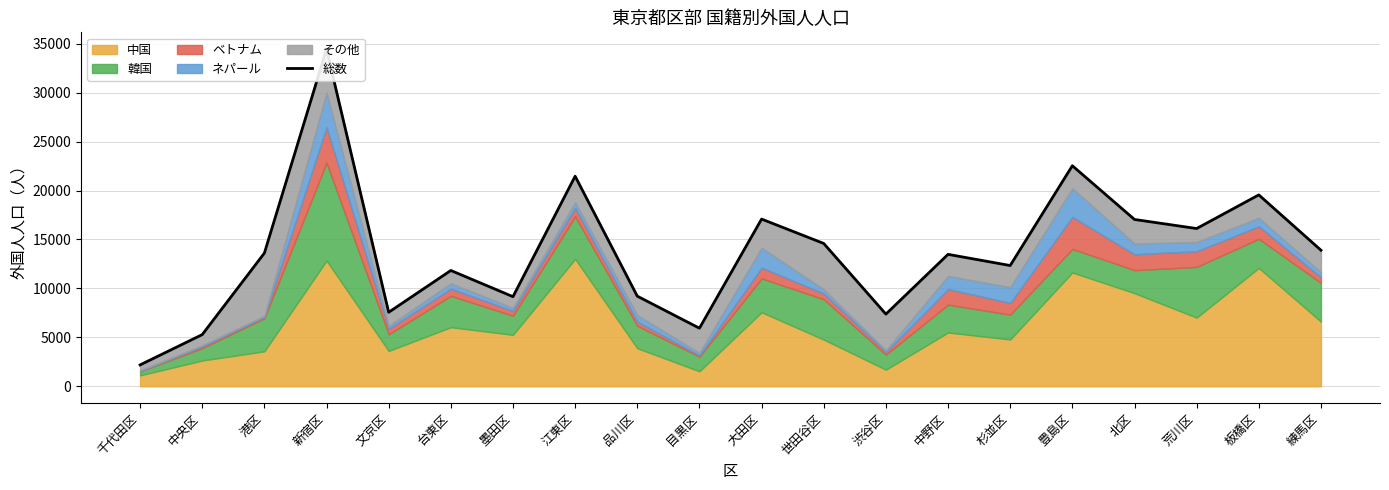

Reading left to right, extract all data points from this chart.

千代田区=2187	中央区=5282	港区=13607	新宿区=34433	文京区=7562	台東区=11832	墨田区=9157	江東区=21459	品川区=9209	目黒区=5936	大田区=17081	世田谷区=14590	渋谷区=7373	中野区=13479	杉並区=12336	豊島区=22529	北区=17041	荒川区=16115	板橋区=19552	練馬区=13901